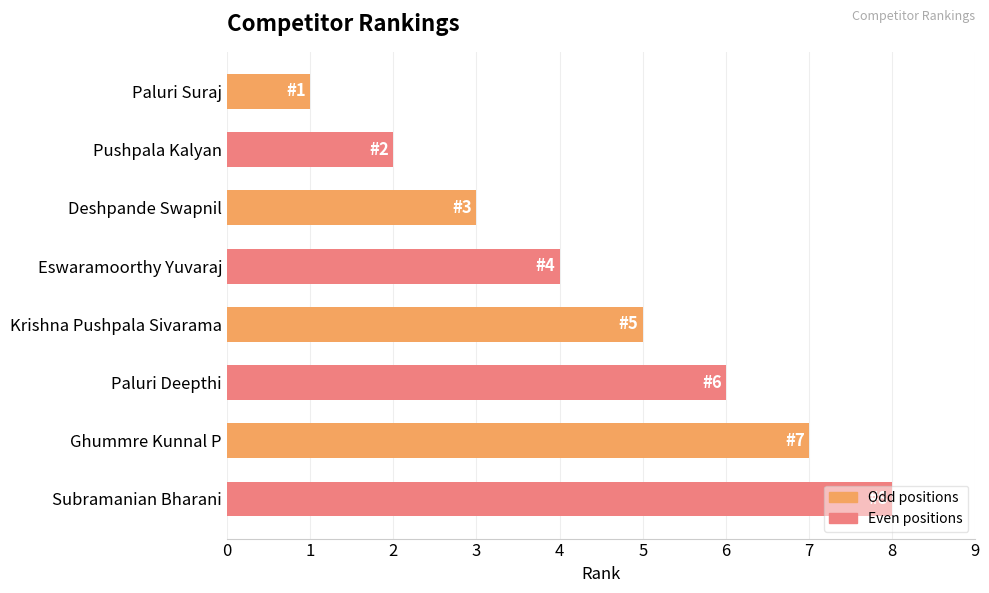

Rank the categories by value from highest to lowest.

Subramanian Bharani, Ghummre Kunnal P, Paluri Deepthi, Krishna Pushpala Sivarama, Eswaramoorthy Yuvaraj, Deshpande Swapnil, Pushpala Kalyan, Paluri Suraj